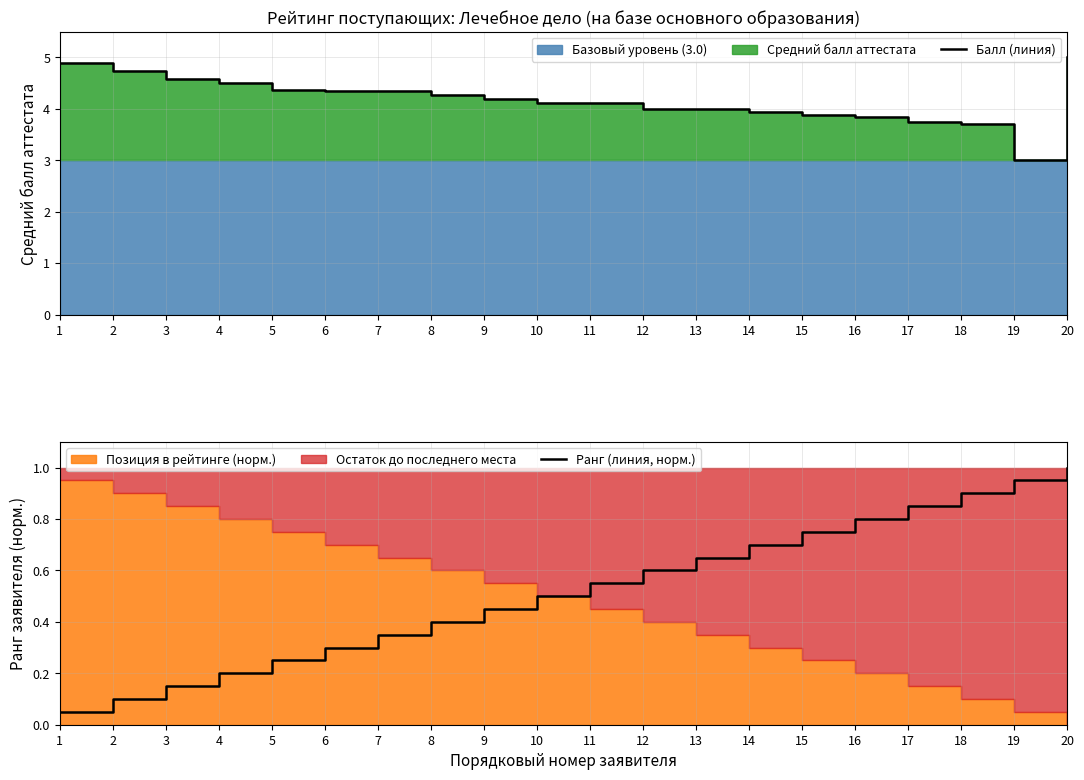

What is the highest value of the Ранг (линия, норм.) series?

1.0